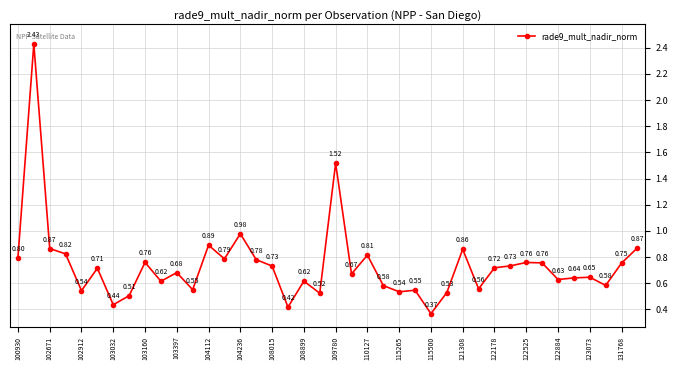

How many lines are shown in the chart?

1